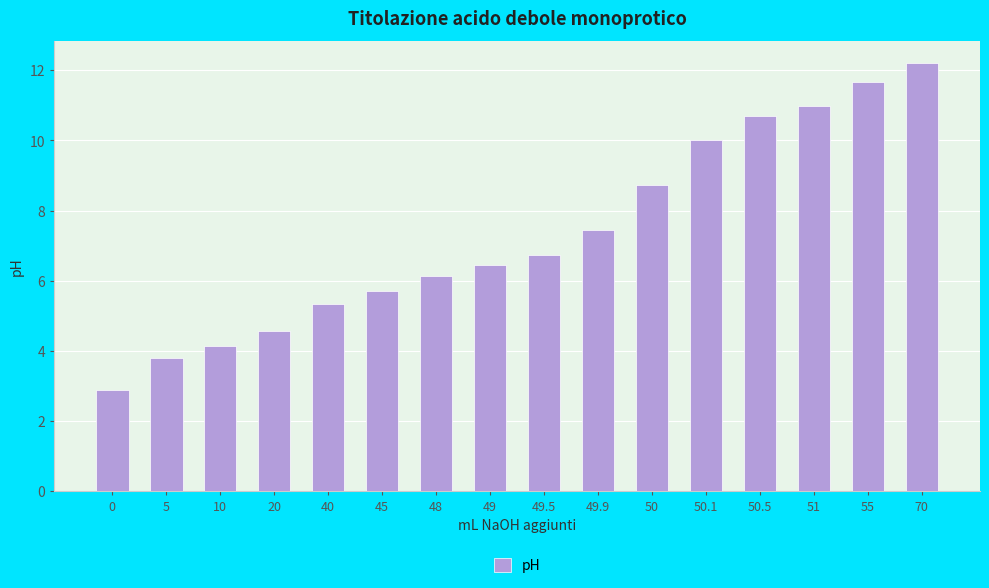

How many bars are there in total?

16